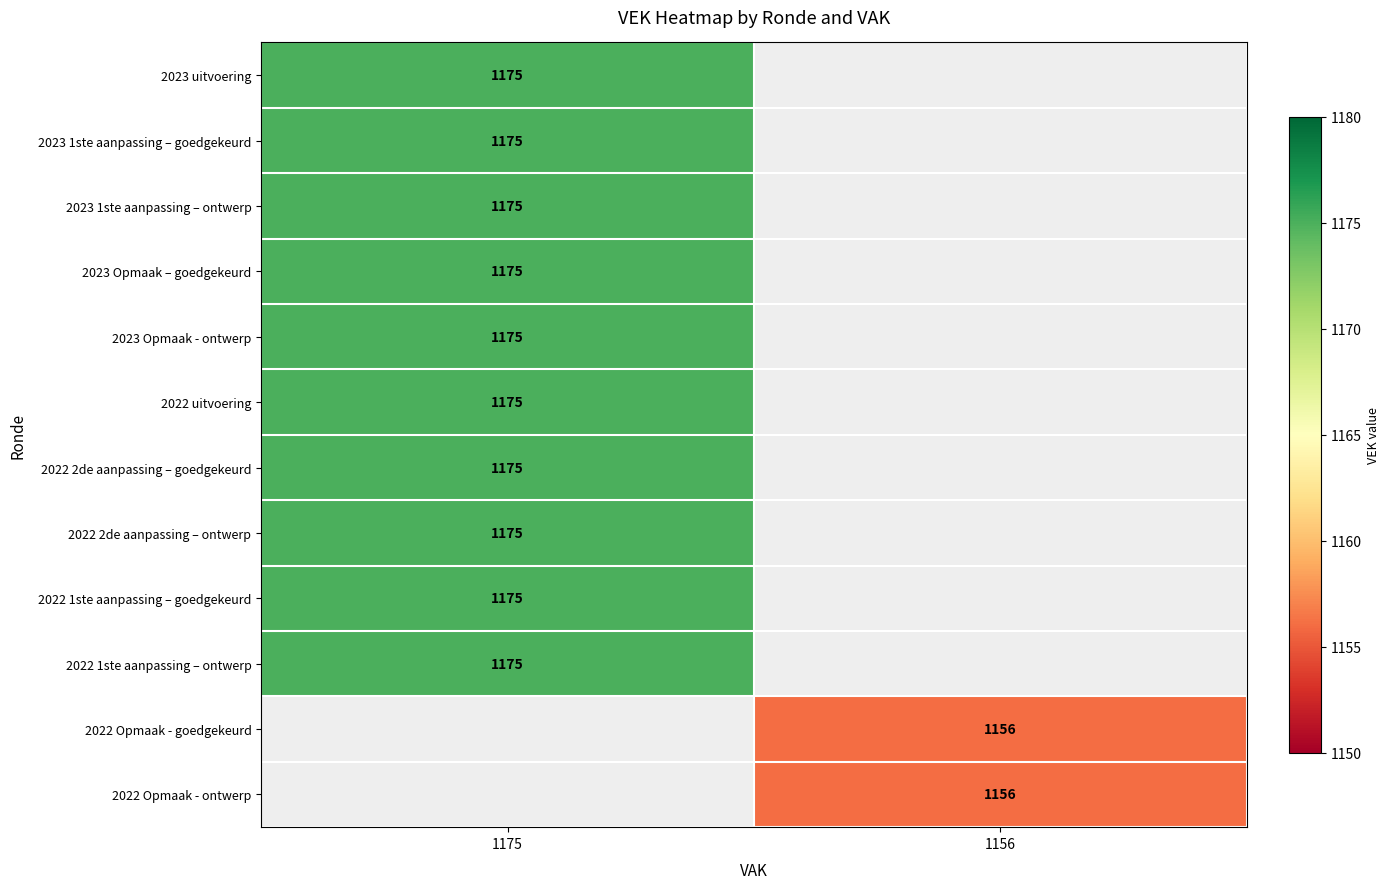

How many distinct data groups are displayed?

12